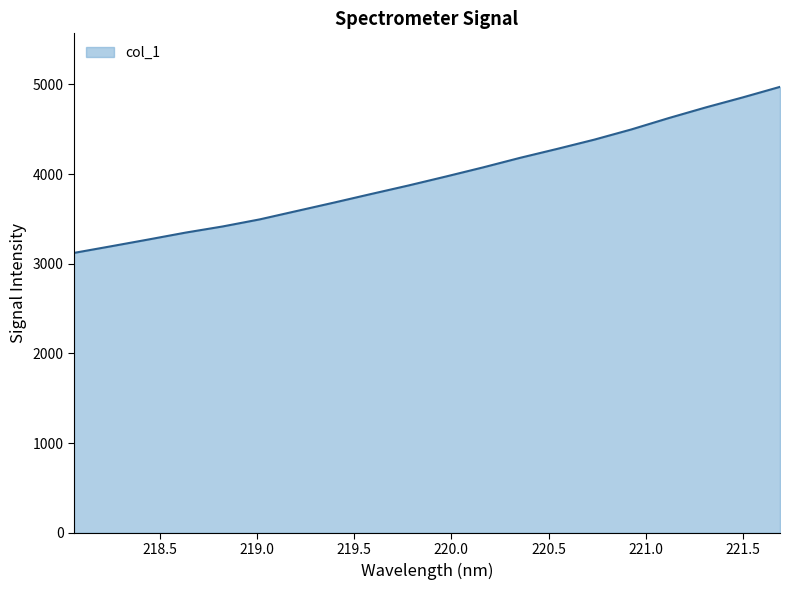

What is the difference between the maximum and minimum values?

1851.3